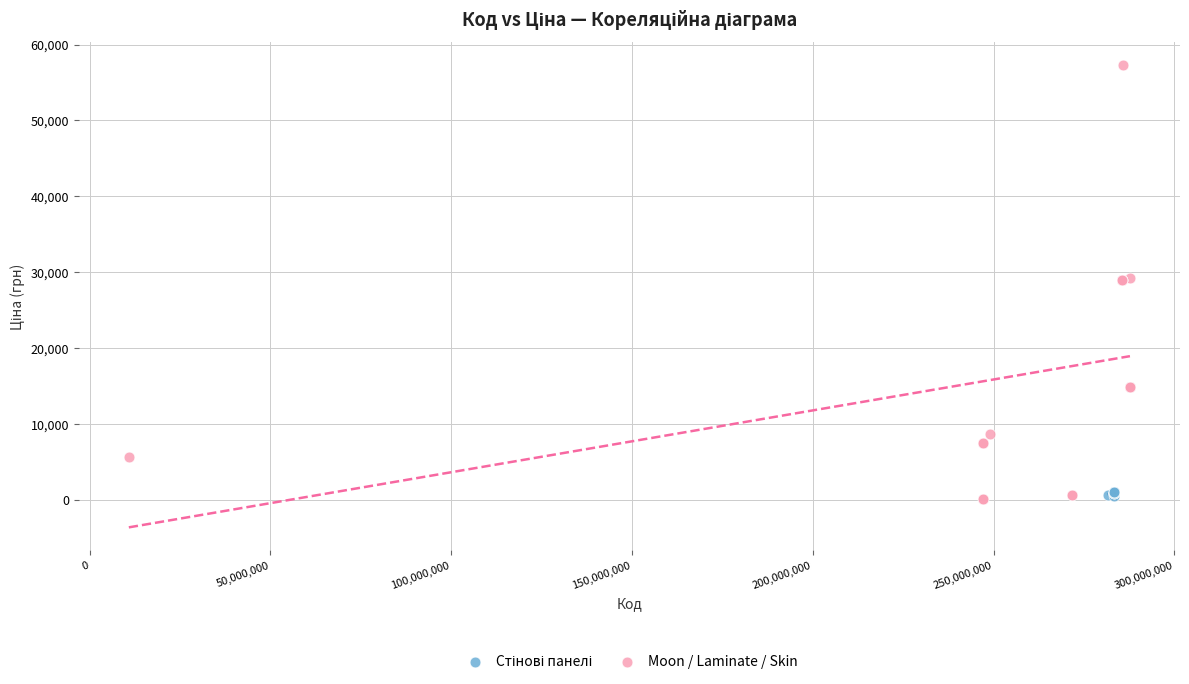

Which series has the largest Y range (max minus min)?

Moon / Laminate / Skin